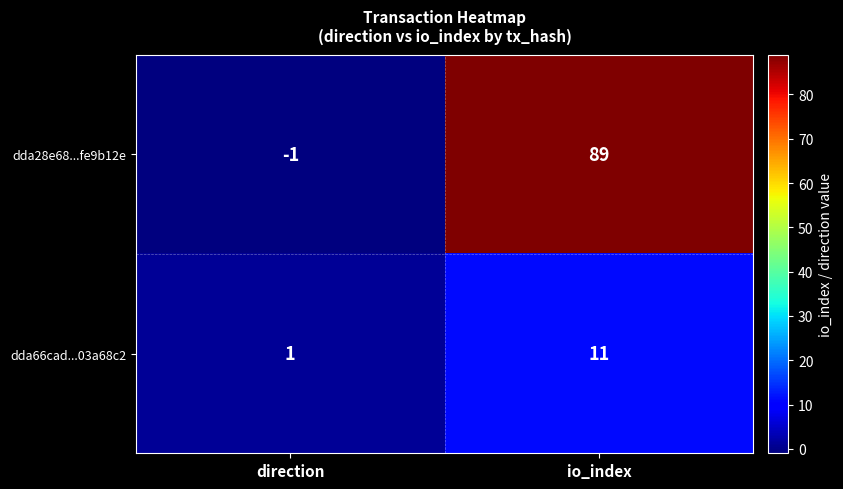

At which category is the sum across all series the highest?

io_index